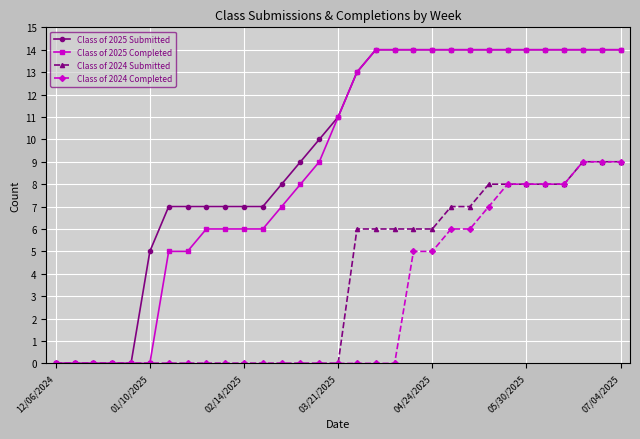

How many Class of 2024 Completed values are between 0 and 7?

24